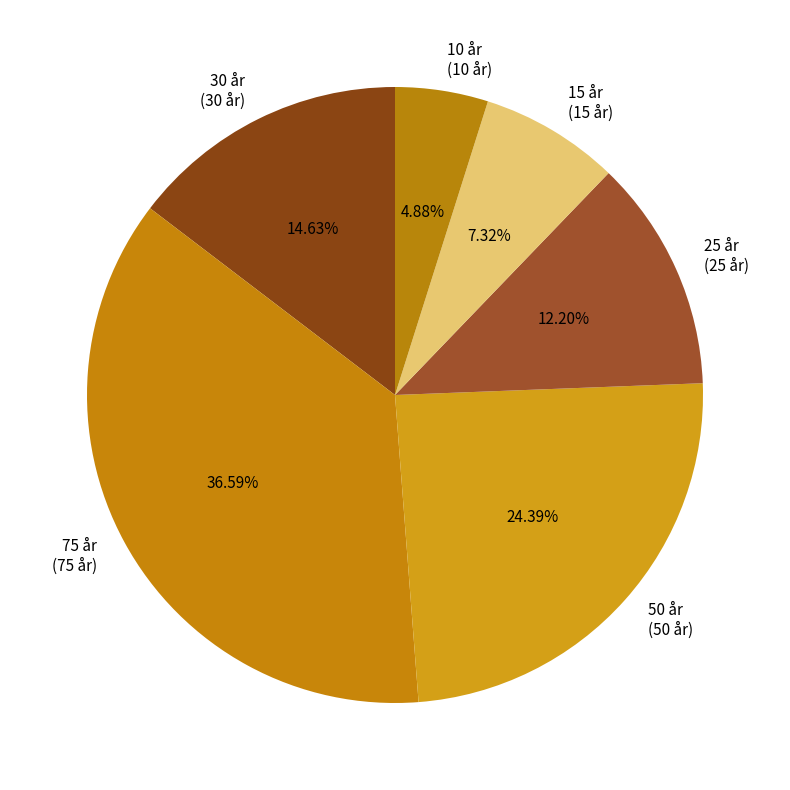

Is 30 år the majority of the pie?

No